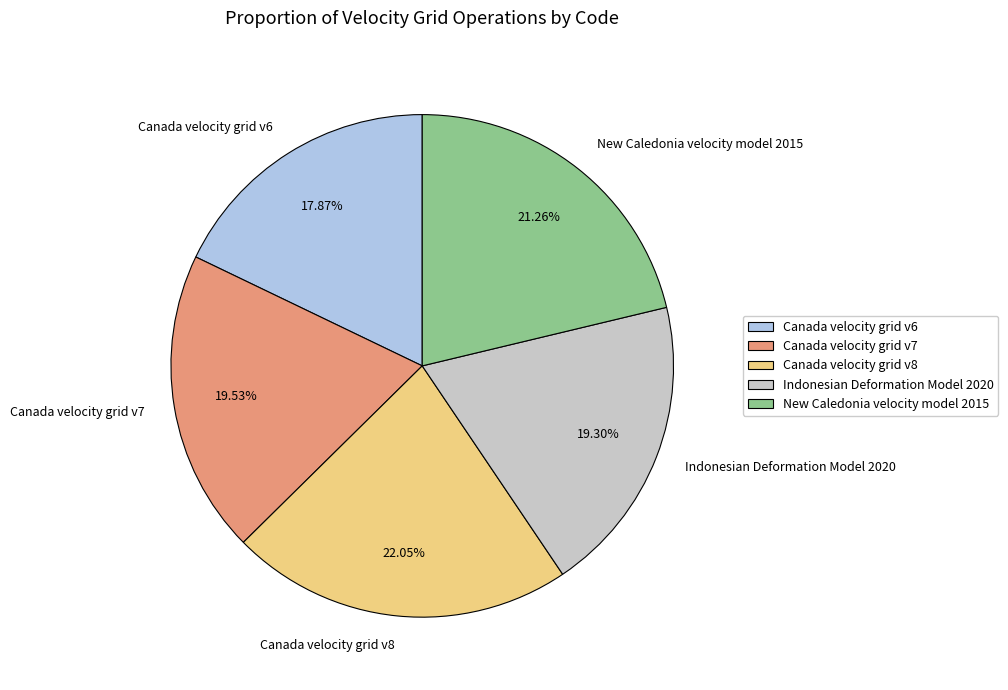

To the nearest percent, what is the difference between the largest and smallest slice percentages?

4%